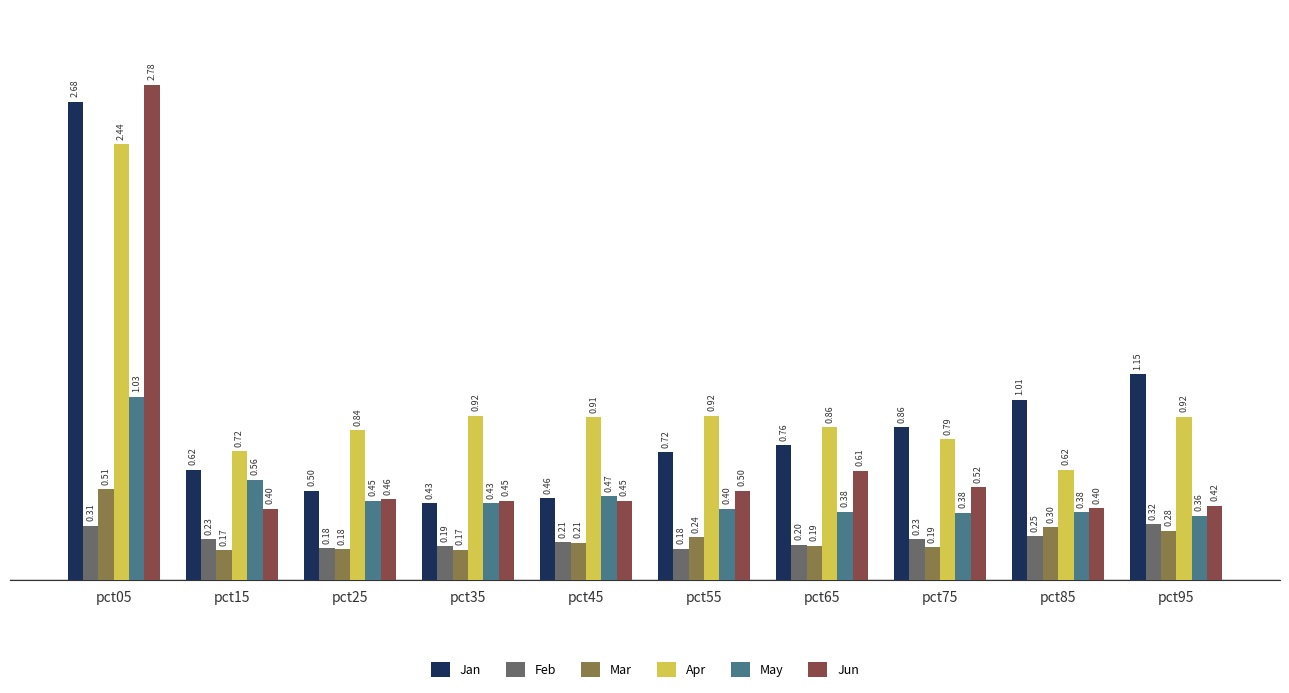

Which series has the widest spread of values?

Jun